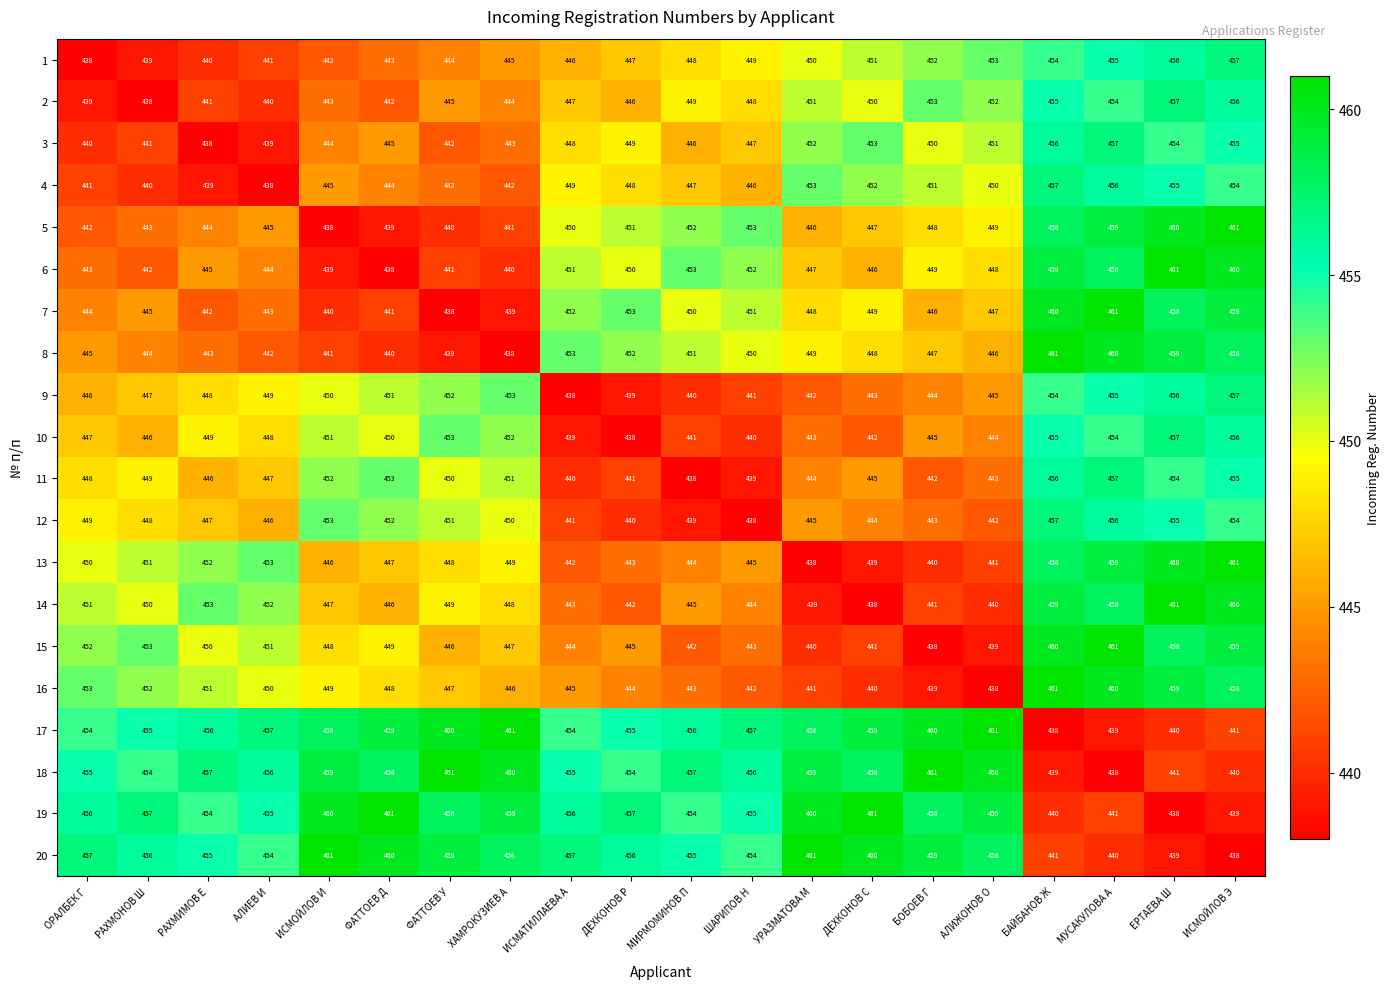

What is the average value of the 11 series?

448